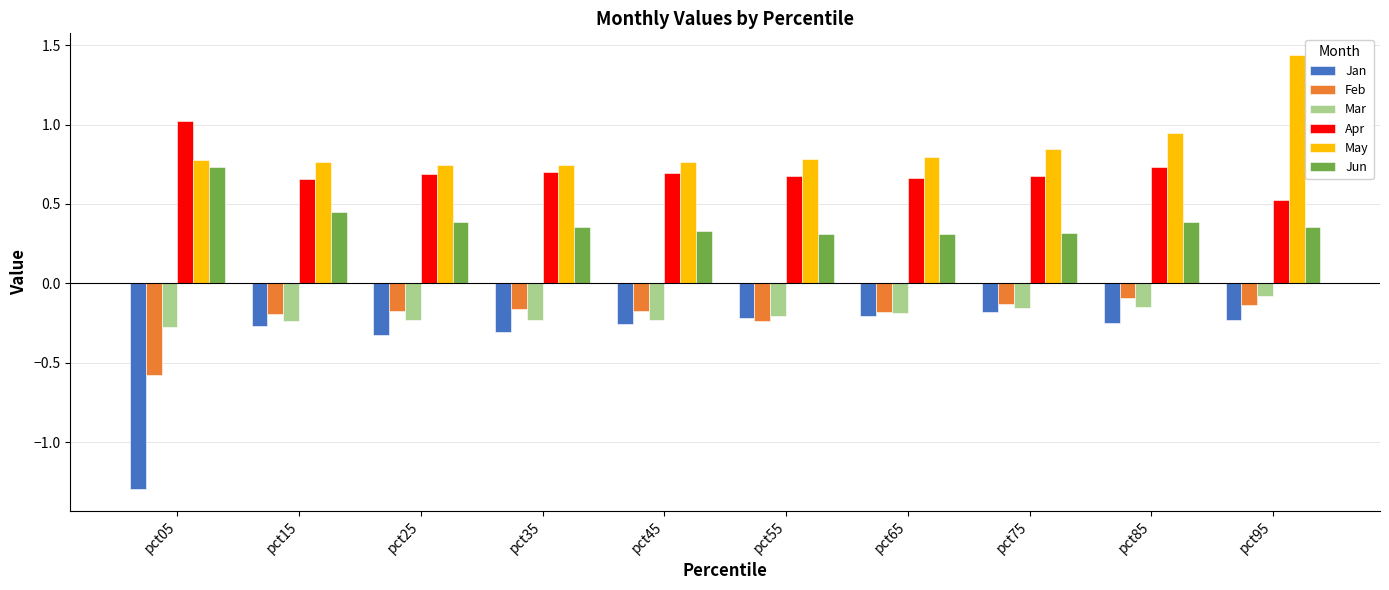

What is the difference between the highest and lowest values at pct65?

1.0